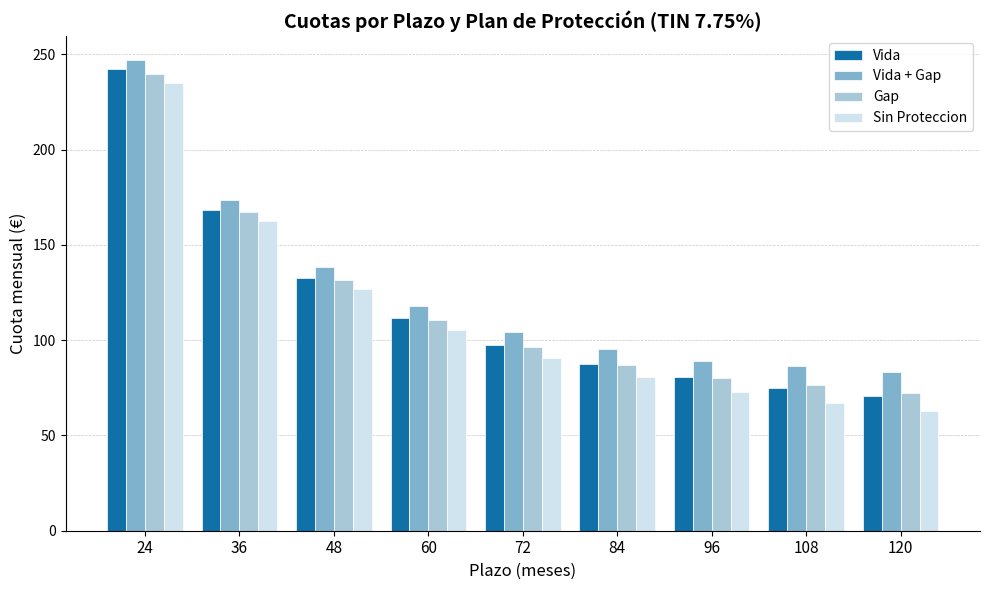

What value does the Sin Proteccion series have at 120?

62.6